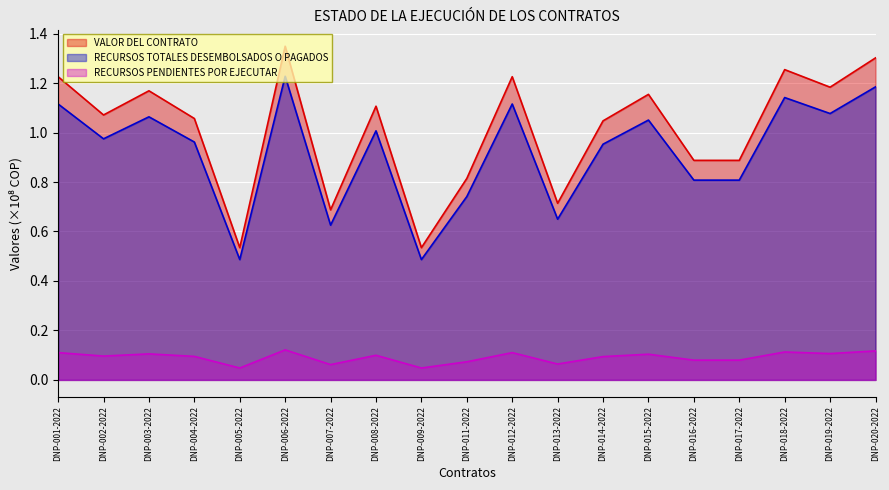

True or false: RECURSOS PENDIENTES POR EJECUTAR has more than 0 points higher than both neighbors.

True